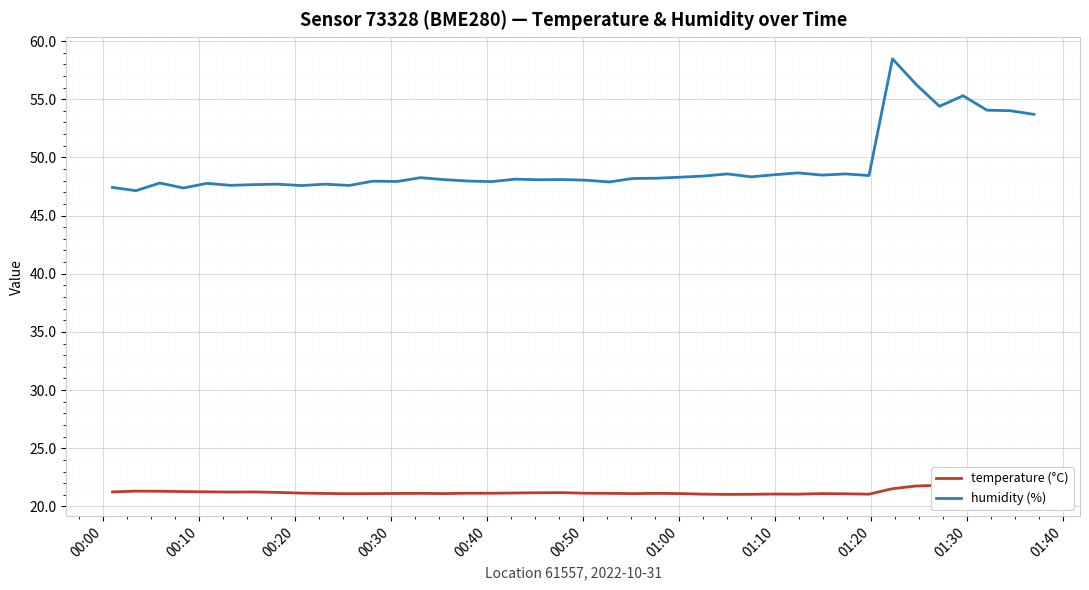

What is the minimum value for humidity (%)?

47.1